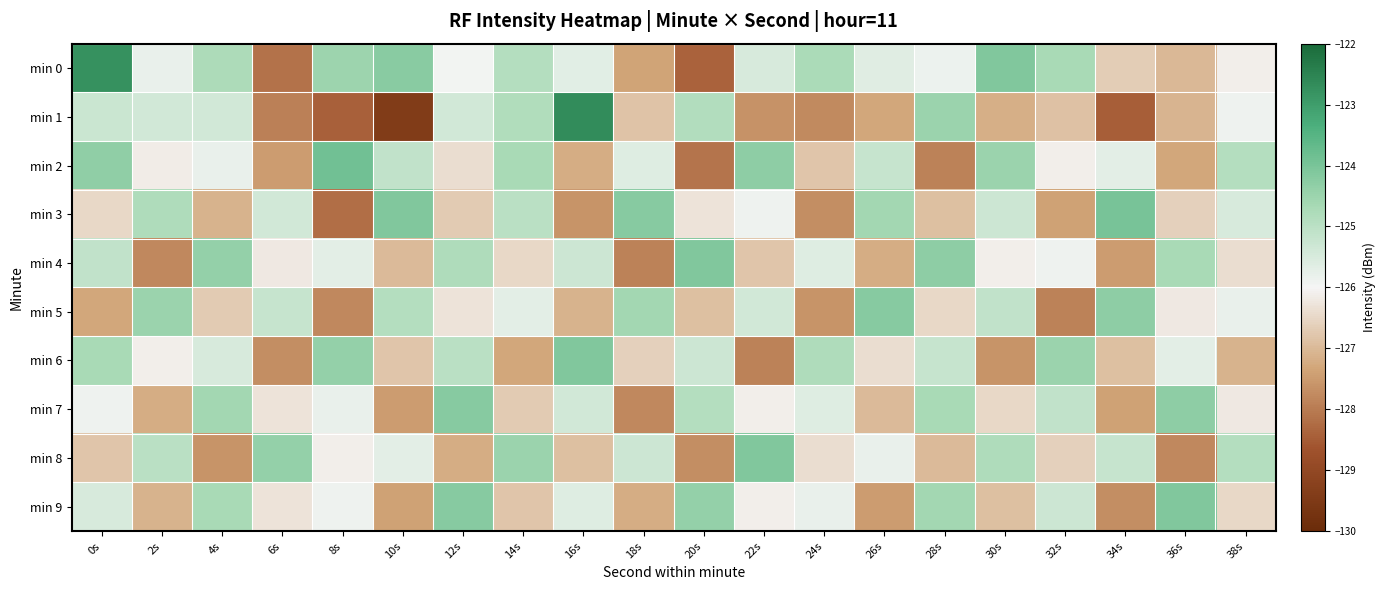

Between 8s and 10s, which series saw the biggest shift?

min 3